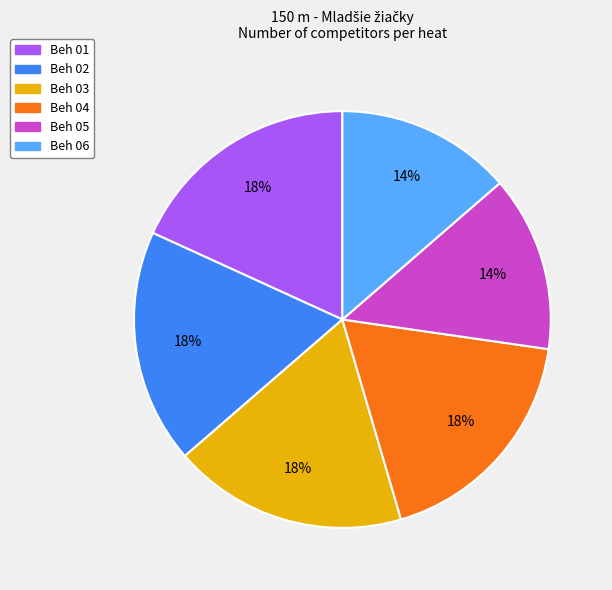

What percentage is the Beh 01 slice, to the nearest percent?

18%